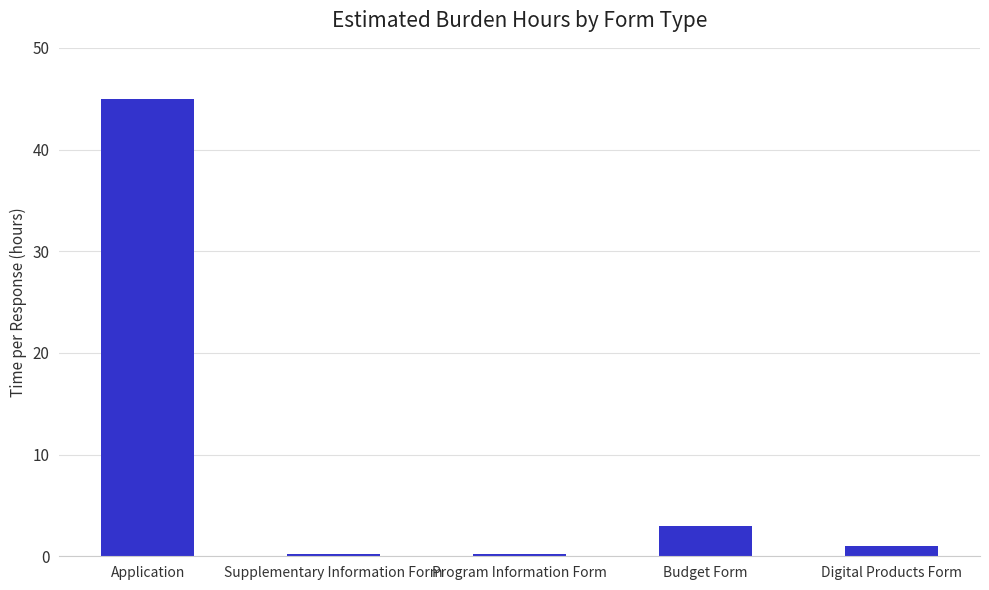

What is the difference between the values at Digital Products Form and Application?

44.0